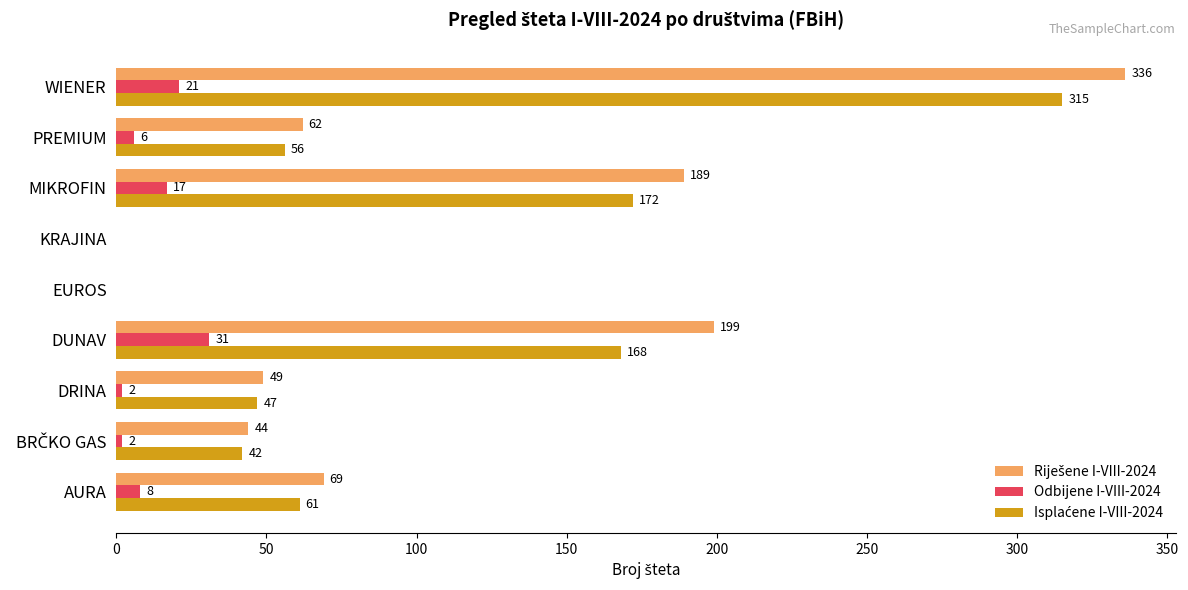

What is the sum of all Odbijene I-VIII-2024 values?

87